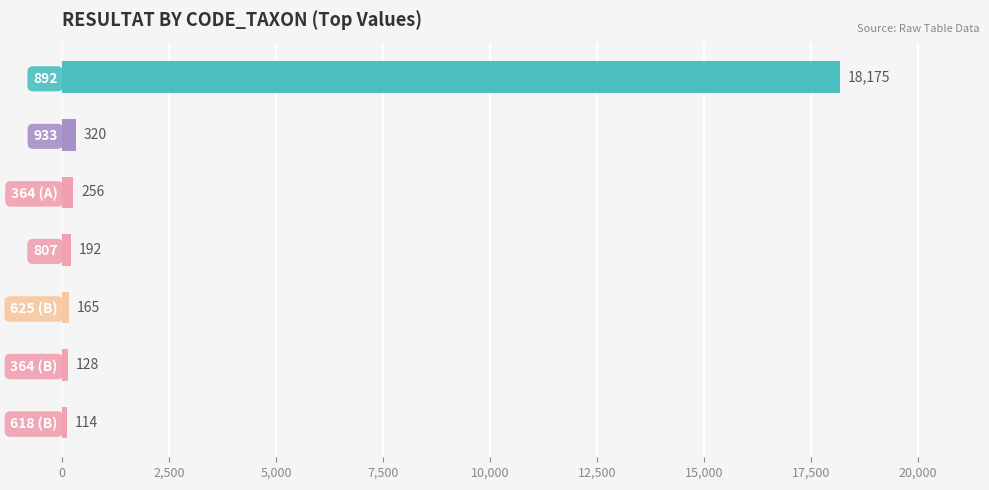

What is the minimum value shown in the chart?

114